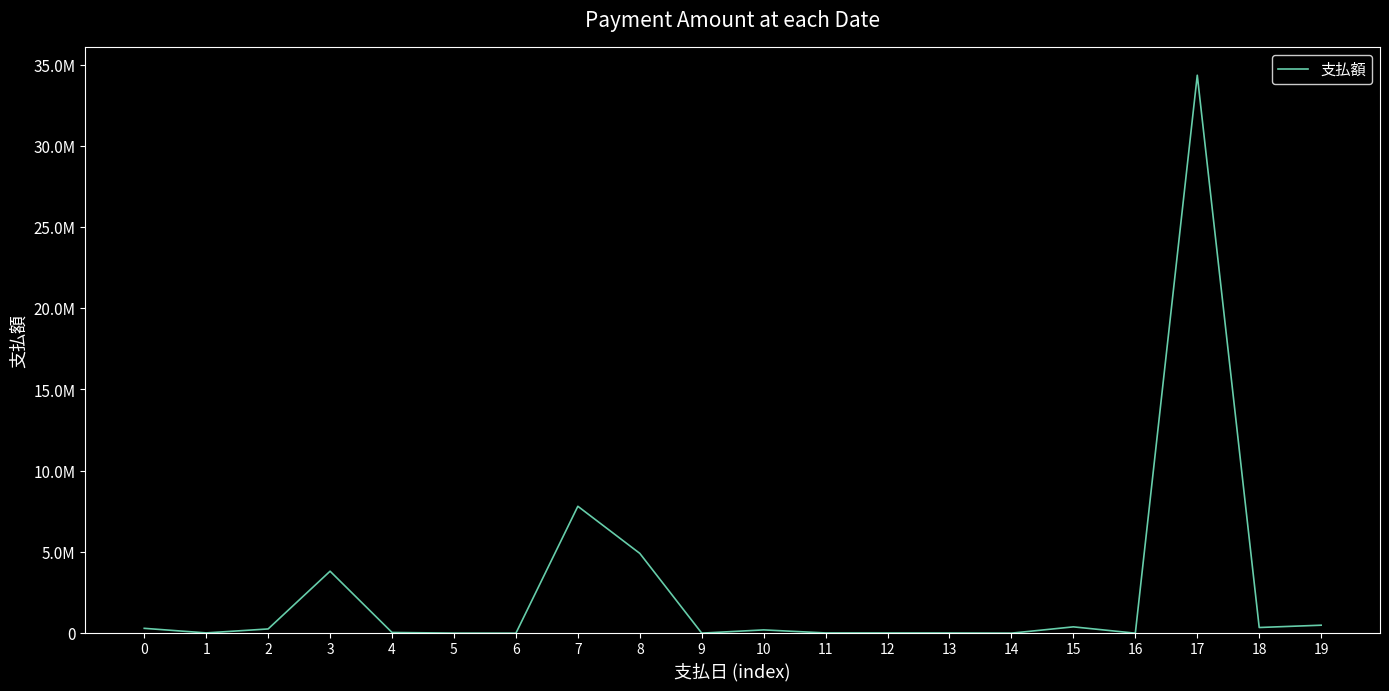

The value at 1 is 5171. True or false?

False